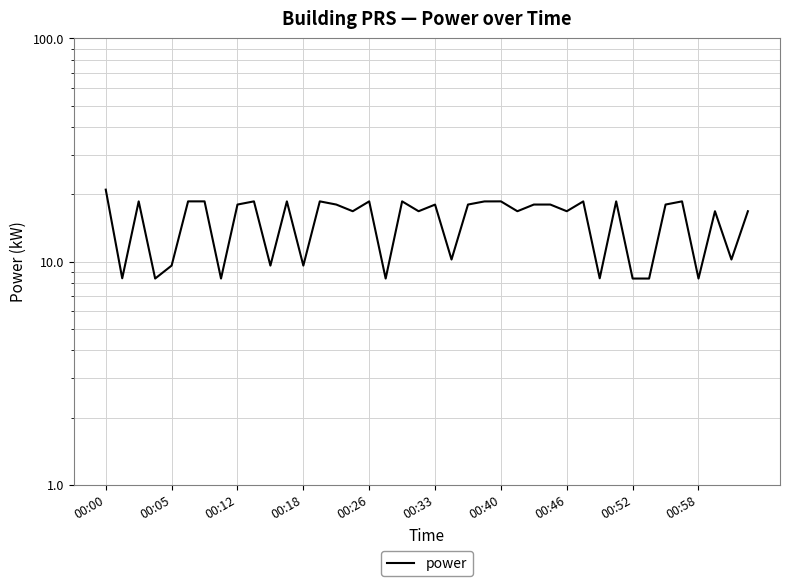

How many interior local peaks (higher than both neighbors) does the data have?

12